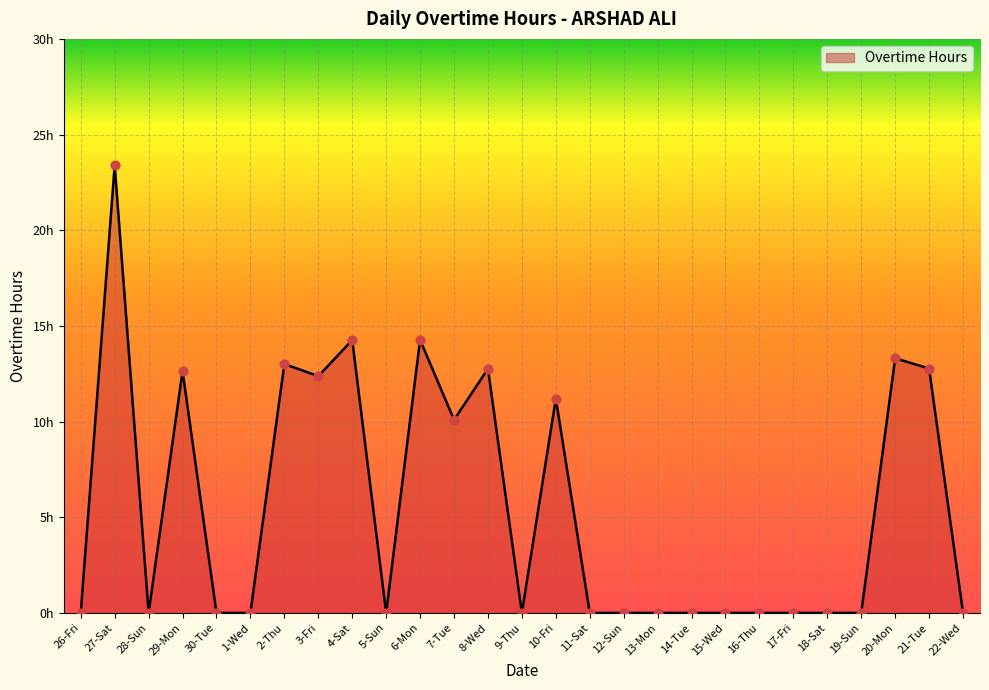

Between 27-Sat and 14-Tue, which is larger?

27-Sat